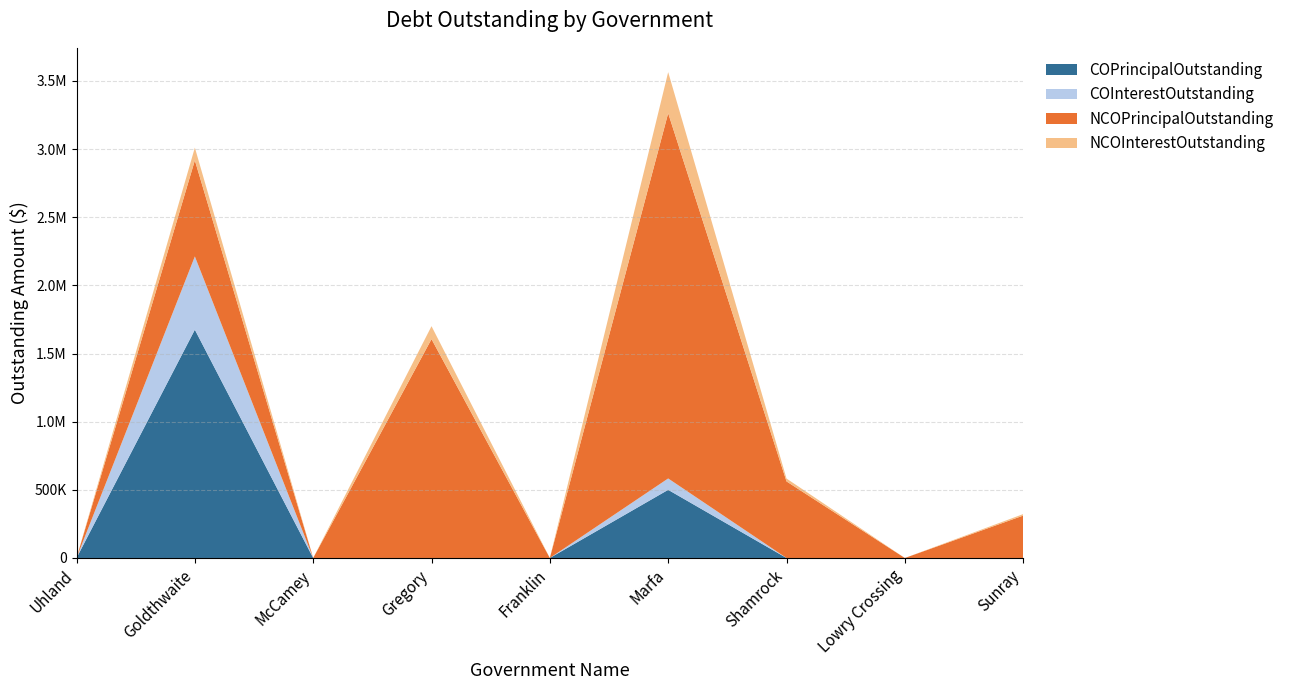

Reading right to left, extract all data points from this chart.

COPrincipalOutstanding: Sunray=0.0	Lowry Crossing=0.0	Shamrock=0.0	Marfa=500000.0	Franklin=0.0	Gregory=0.0	McCamey=0.0	Goldthwaite=1675000.0	Uhland=0.0
COInterestOutstanding: Sunray=0.0	Lowry Crossing=0.0	Shamrock=0.0	Marfa=83522.5	Franklin=0.0	Gregory=0.0	McCamey=0.0	Goldthwaite=537606.0	Uhland=0.0
NCOPrincipalOutstanding: Sunray=311000.0	Lowry Crossing=0.0	Shamrock=562000.0	Marfa=2680000.0	Franklin=0.0	Gregory=1606000.0	McCamey=0.0	Goldthwaite=705000.0	Uhland=0.0
NCOInterestOutstanding: Sunray=10998.8	Lowry Crossing=0.0	Shamrock=21075.5	Marfa=301392.0	Franklin=0.0	Gregory=94884.1	McCamey=0.0	Goldthwaite=93365.0	Uhland=0.0